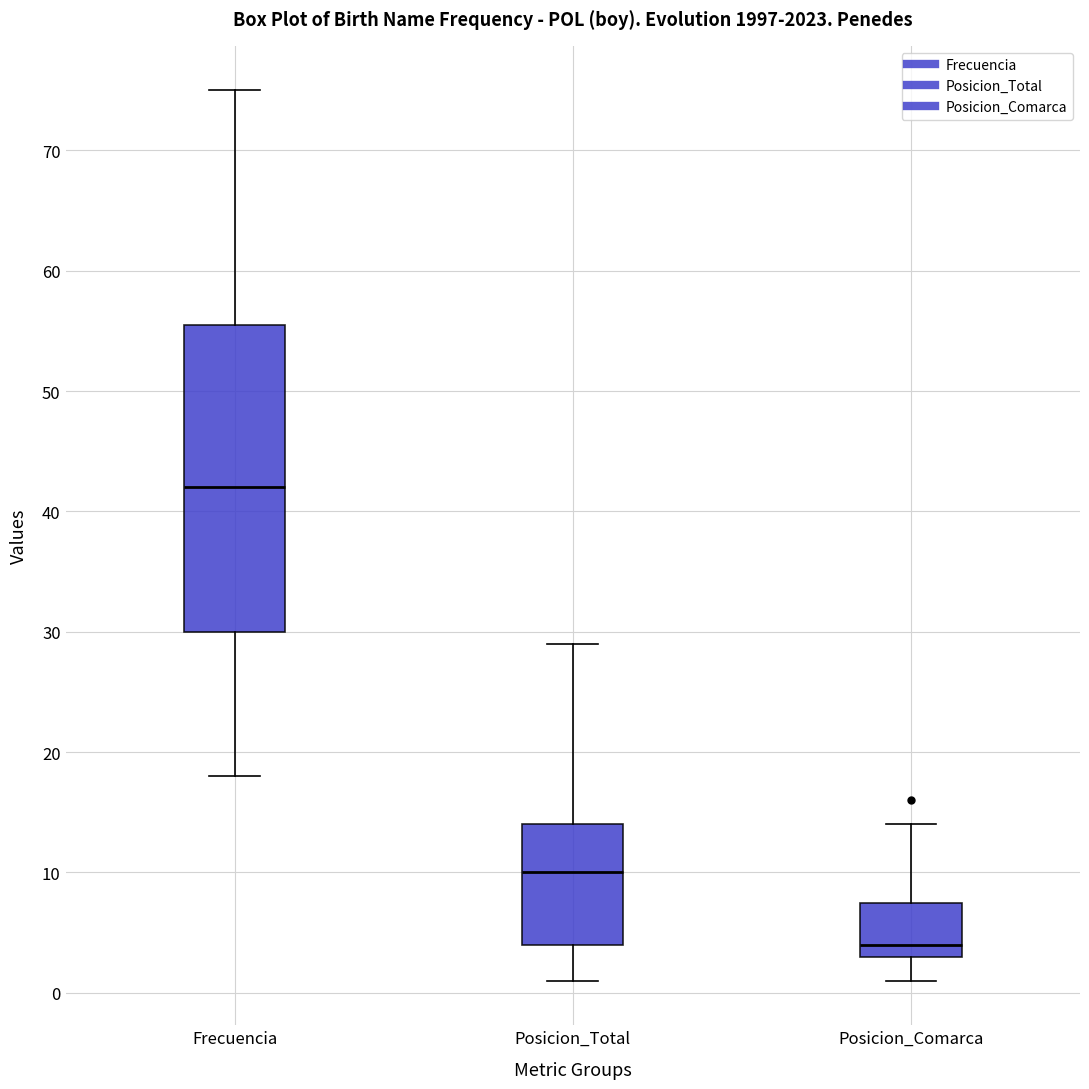

Which box's median line is the highest?

Frecuencia